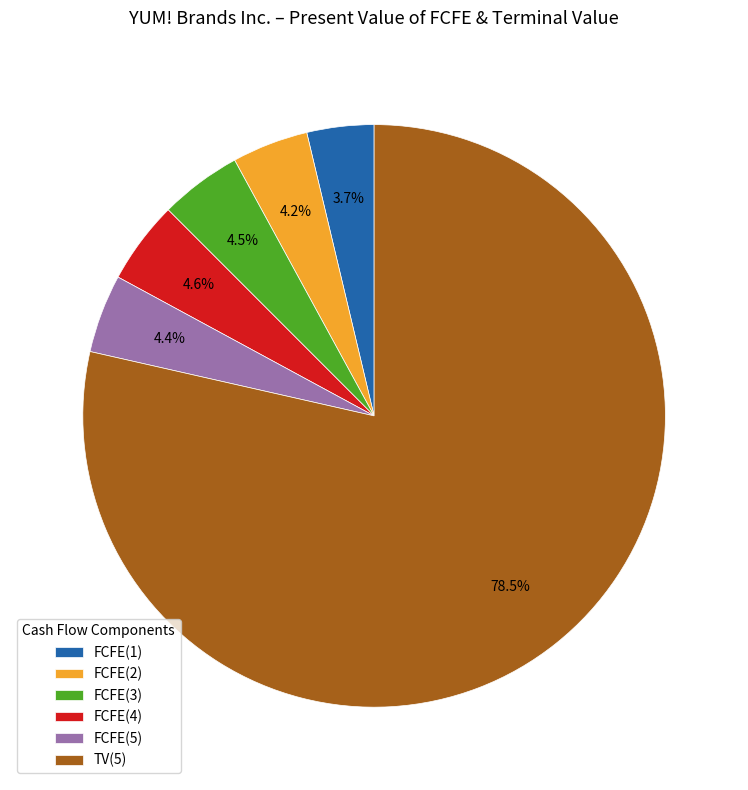

Is the sum of FCFE(4) and TV(5) greater than half?

Yes